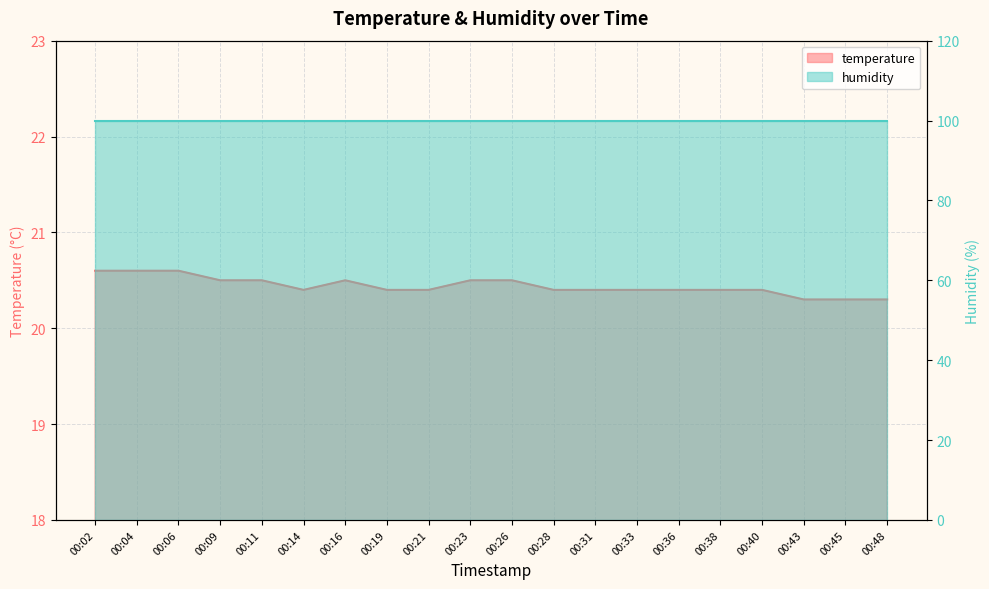

Count the values in the range 20 to 21.

20